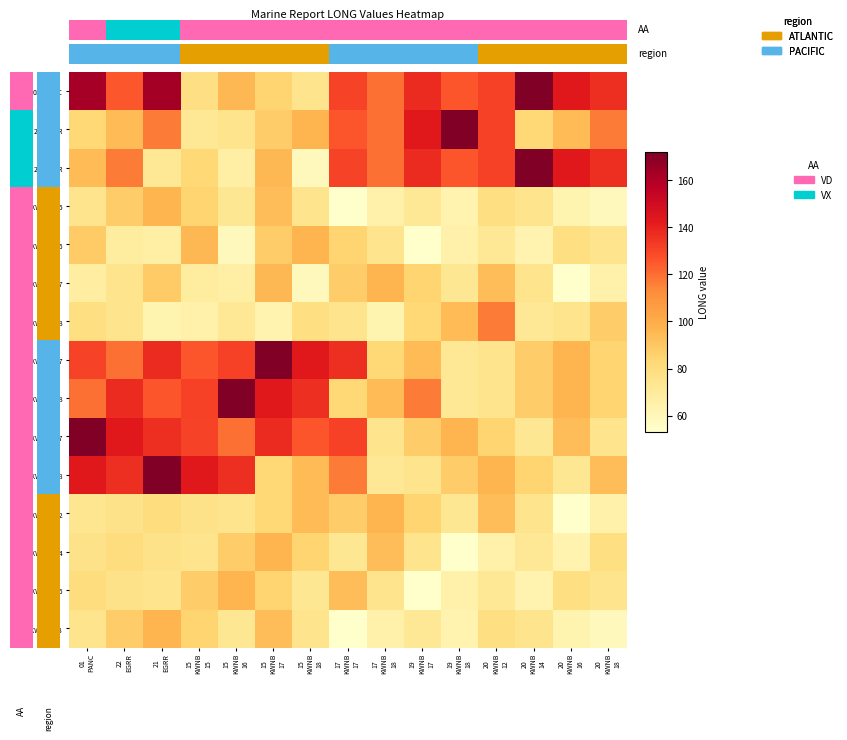

The 15_KWNB_16 series shows 22.7 at 15 KWNB 18. True or false?

False